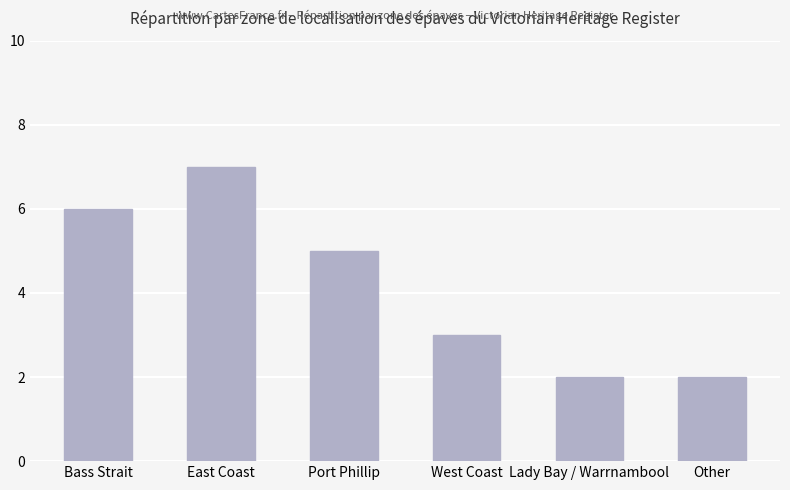

What is the label of the 6th bar from the left?

Other